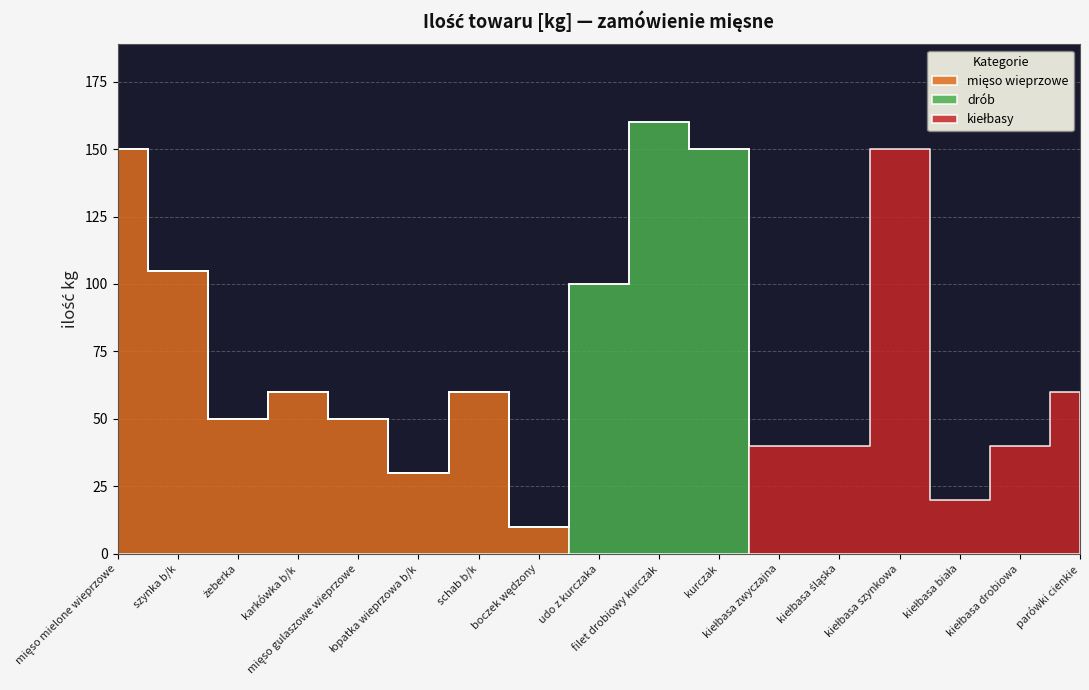

Rank the series at żeberka from lowest to highest value.

drób, kiełbasy, mięso wieprzowe